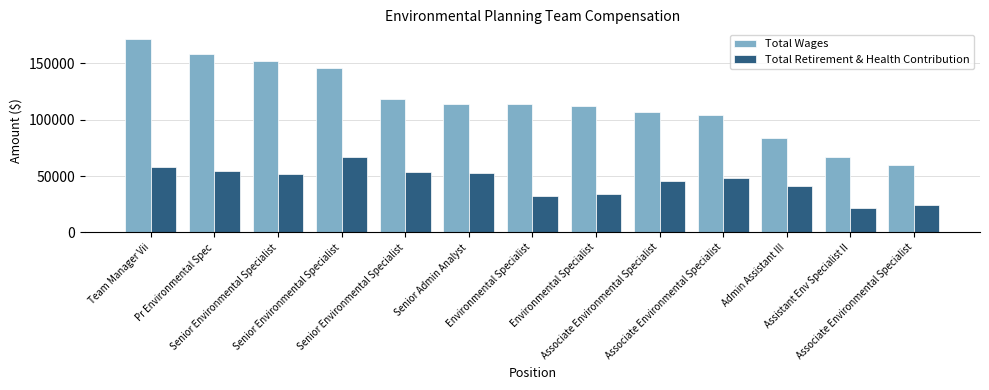

Does the chart contain stacked bars?

No